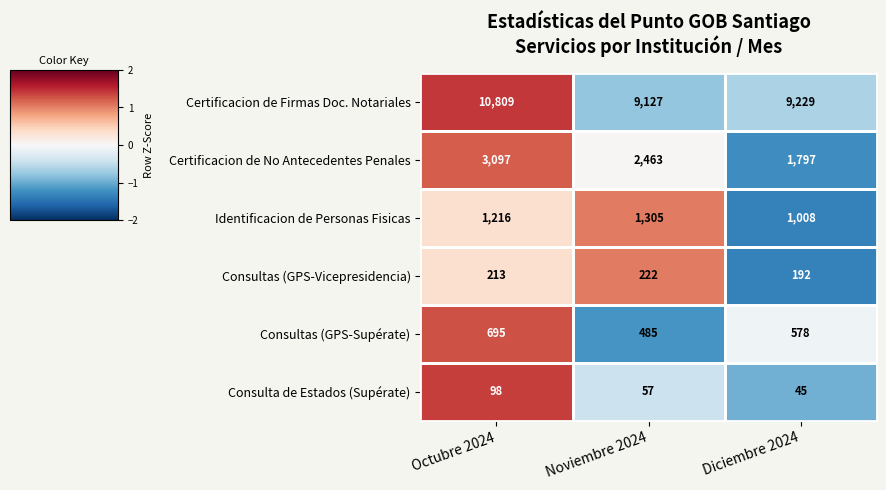

What is the total value across all series at Diciembre 2024?

12849